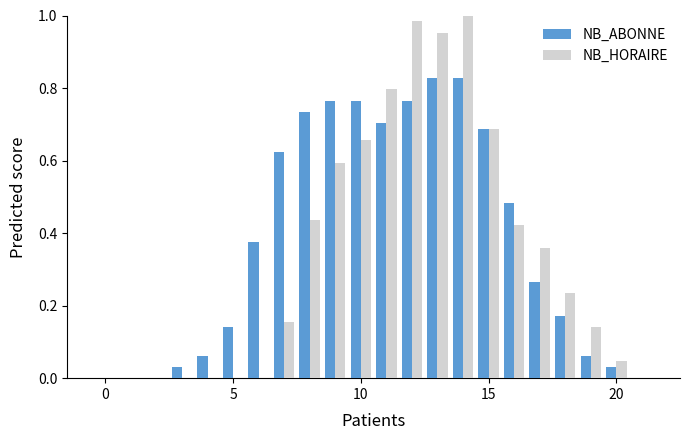

At which category is the sum across all series the highest?

14